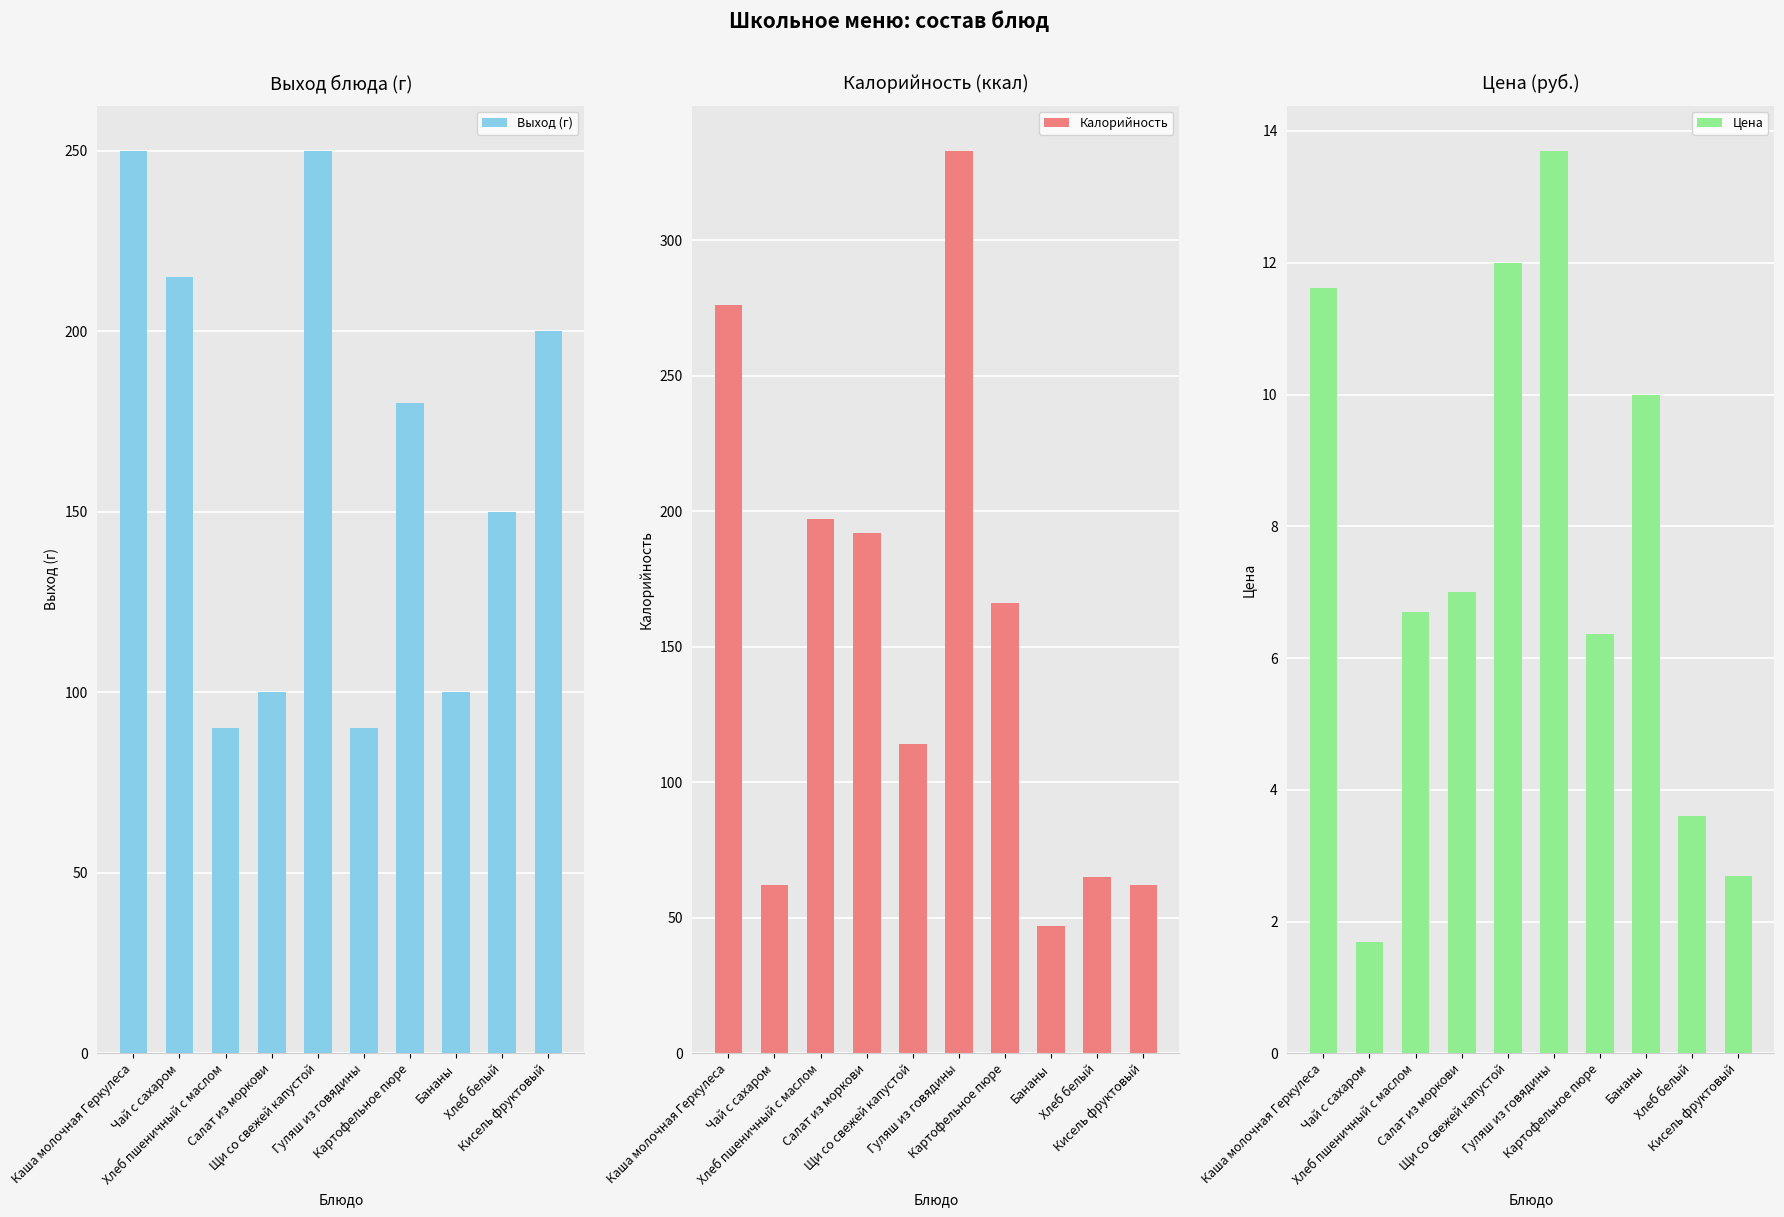

What is the sum of all Выход (г) values?

1625